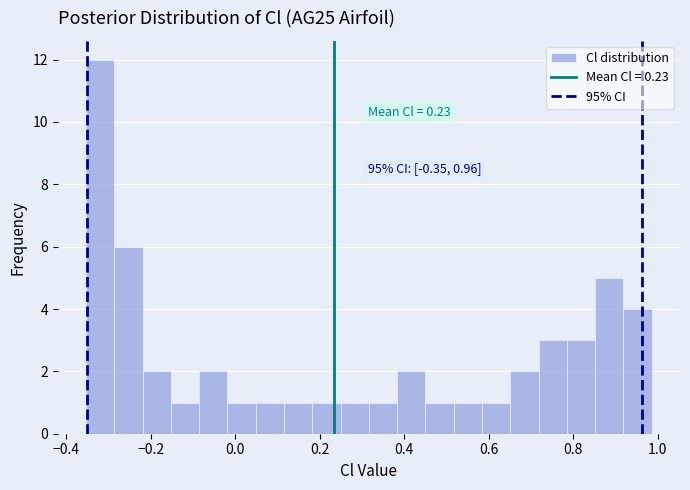

Read against the x-axis, roughly where is the centre of the tallest bar?

-0.32